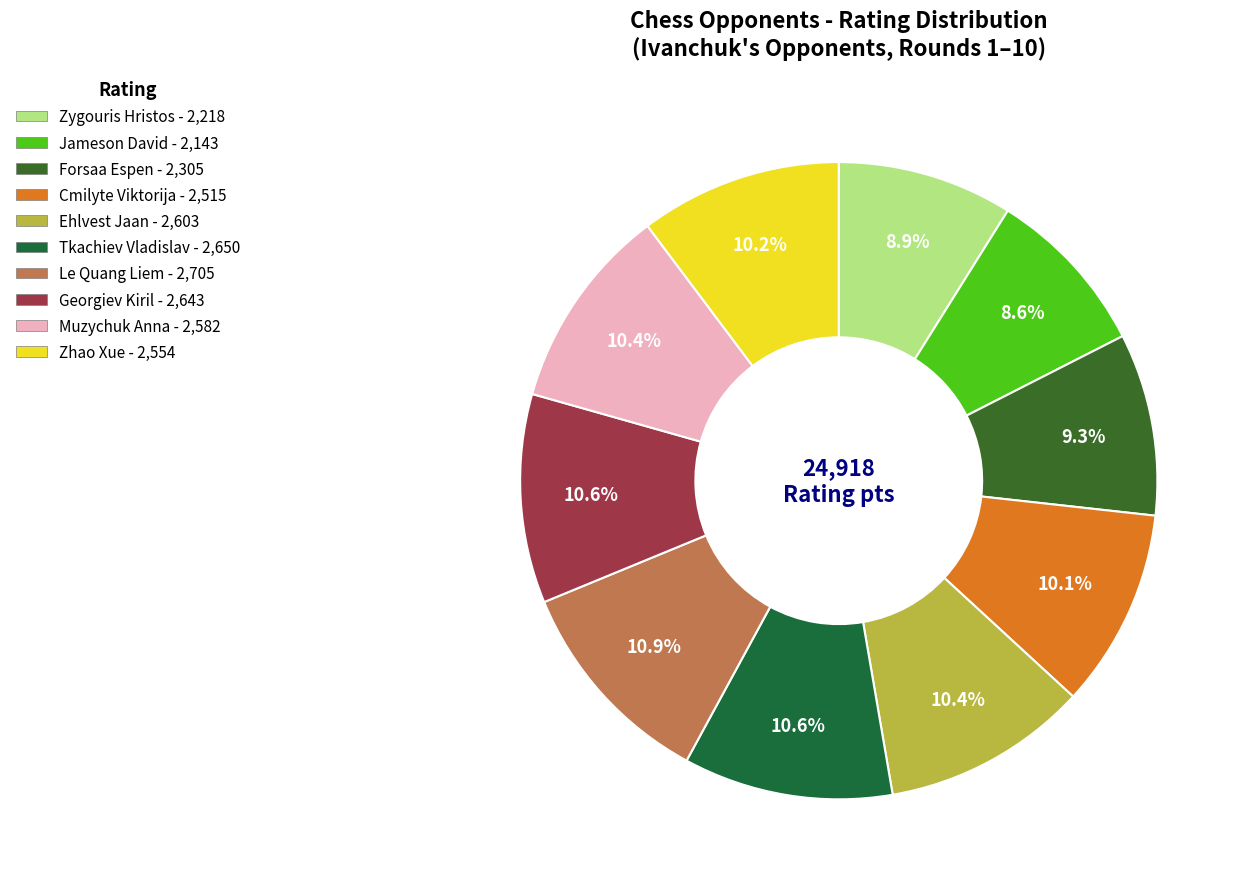

Rank the categories by value from highest to lowest.

Le Quang Liem, Tkachiev Vladislav, Georgiev Kiril, Ehlvest Jaan, Muzychuk Anna, Zhao Xue, Cmilyte Viktorija, Forsaa Espen, Zygouris Hristos, Jameson David